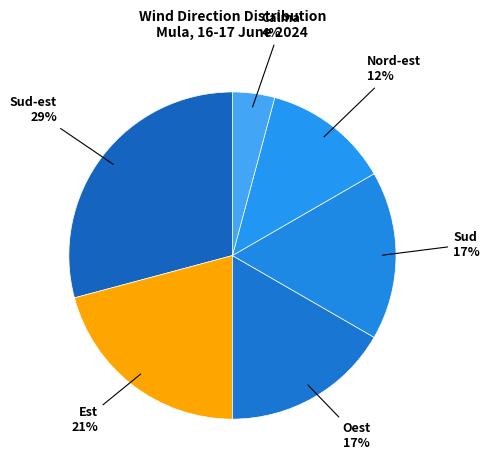

Is the sum of Oest and Nord-est greater than half?

No